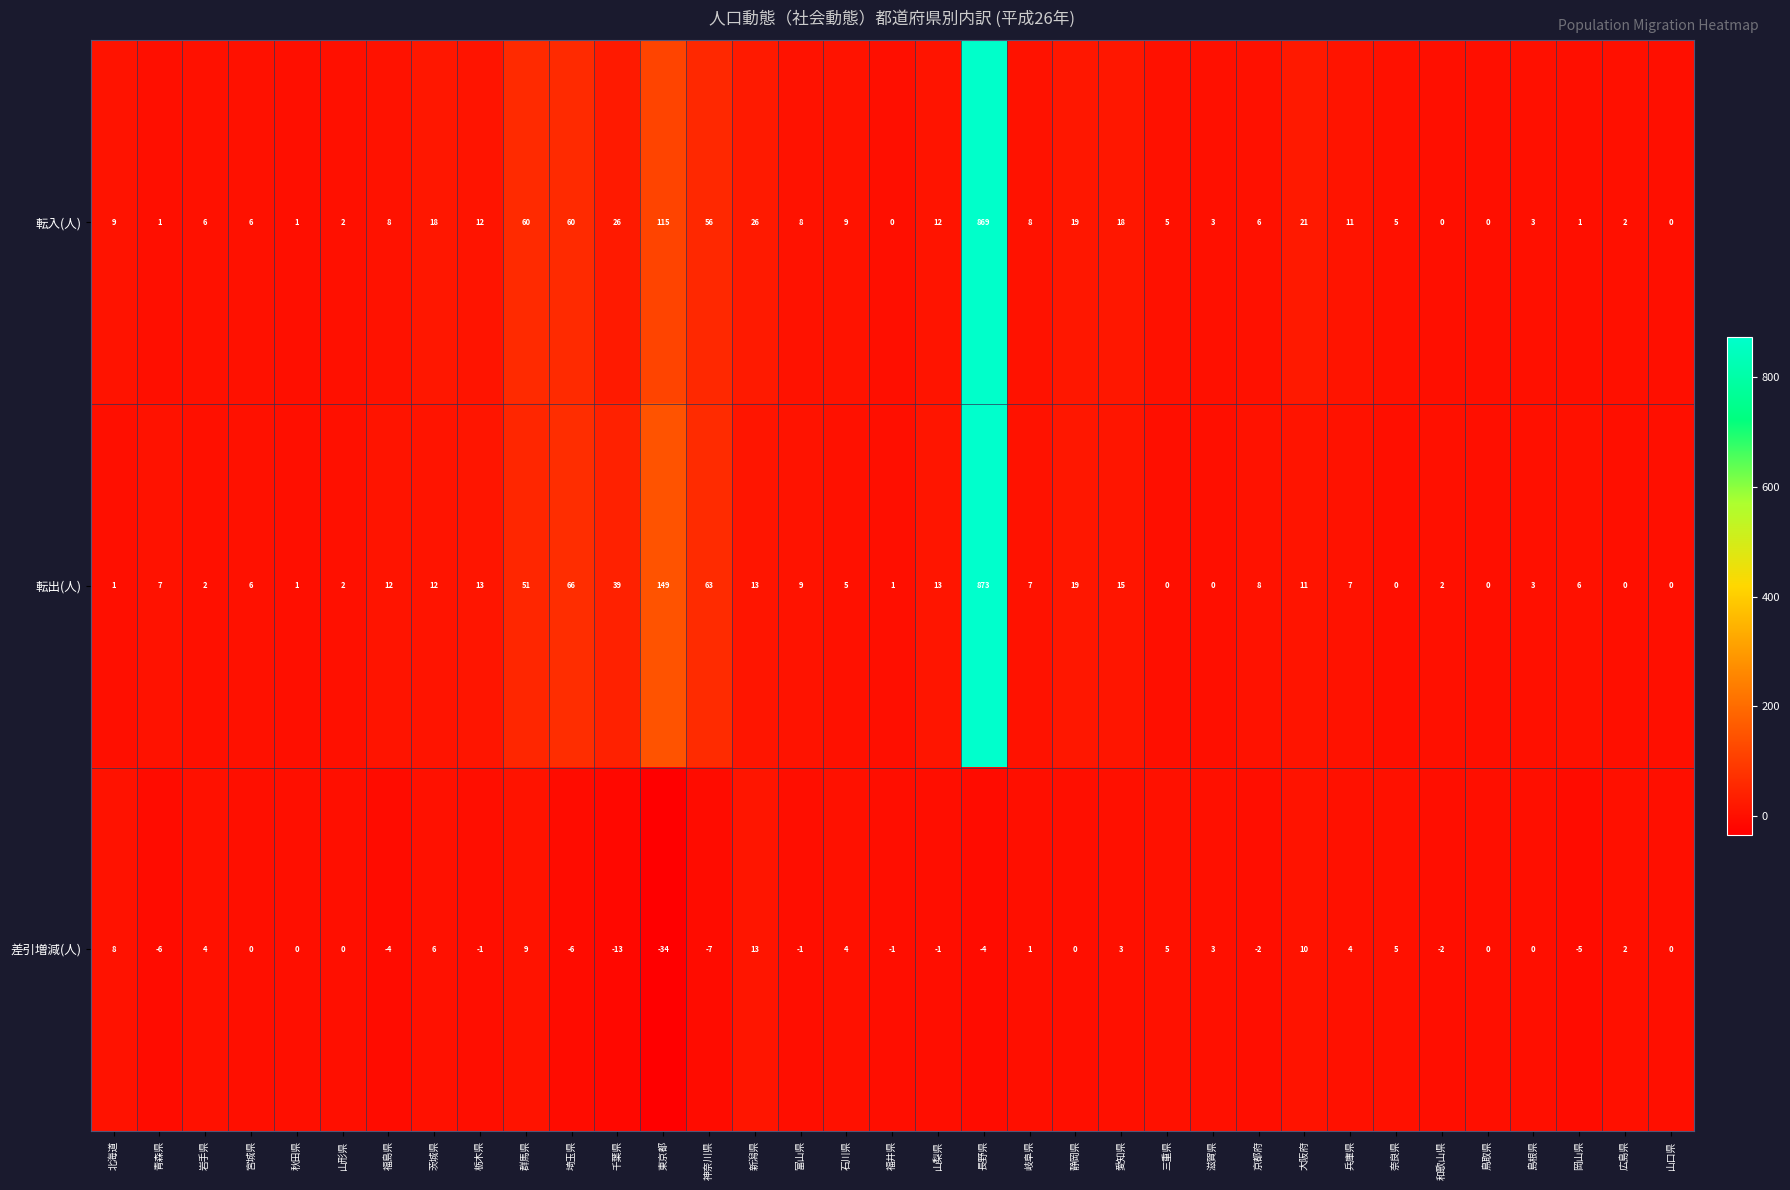

What is the maximum value shown in the chart?

873